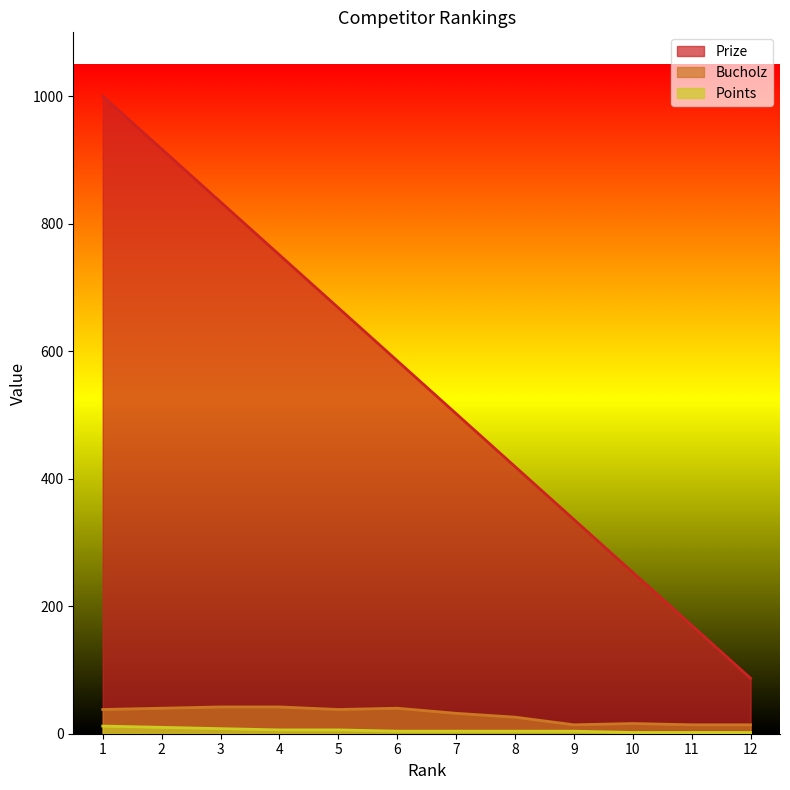

How many series are shown in this chart?

3